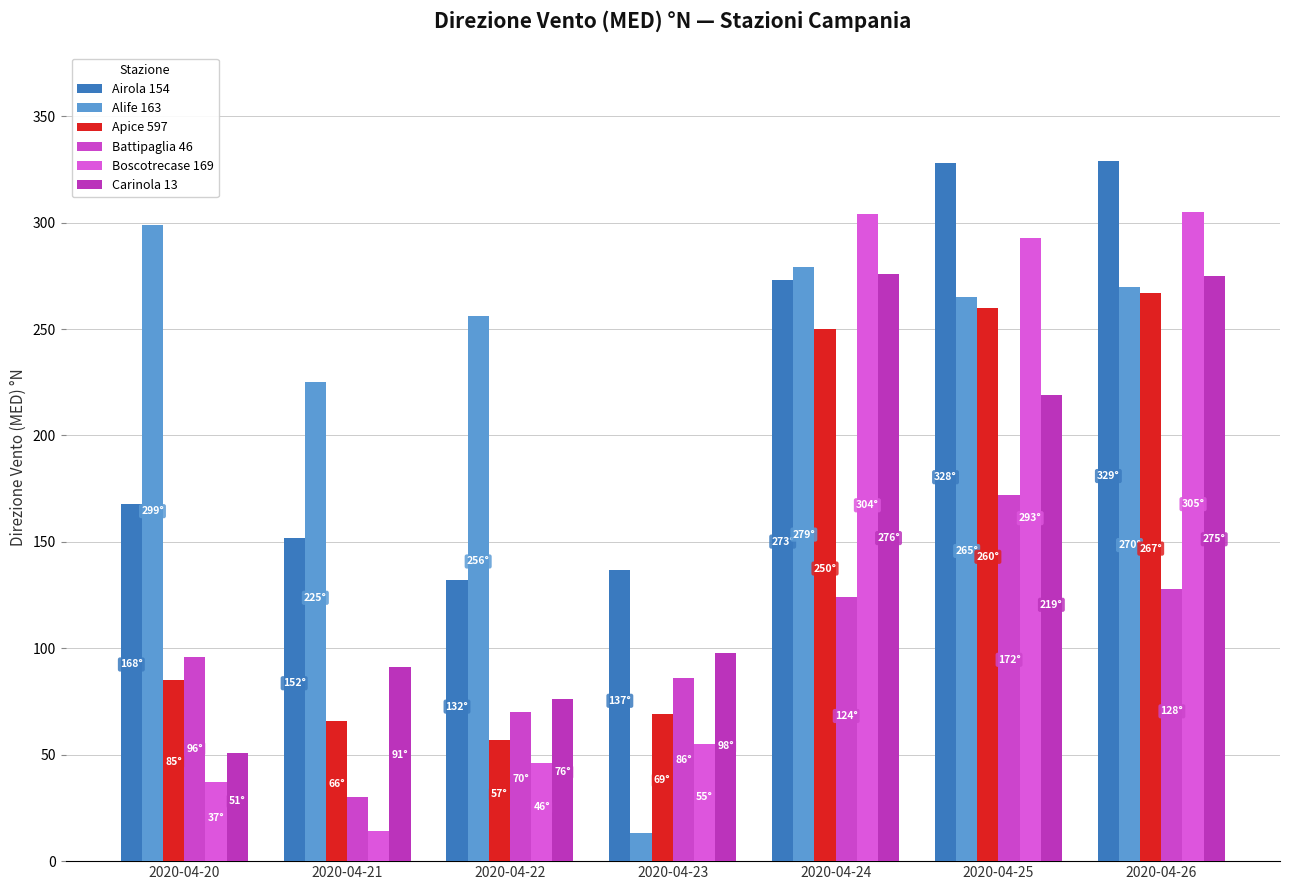

What is the total value across all series at 2020-04-21?

578